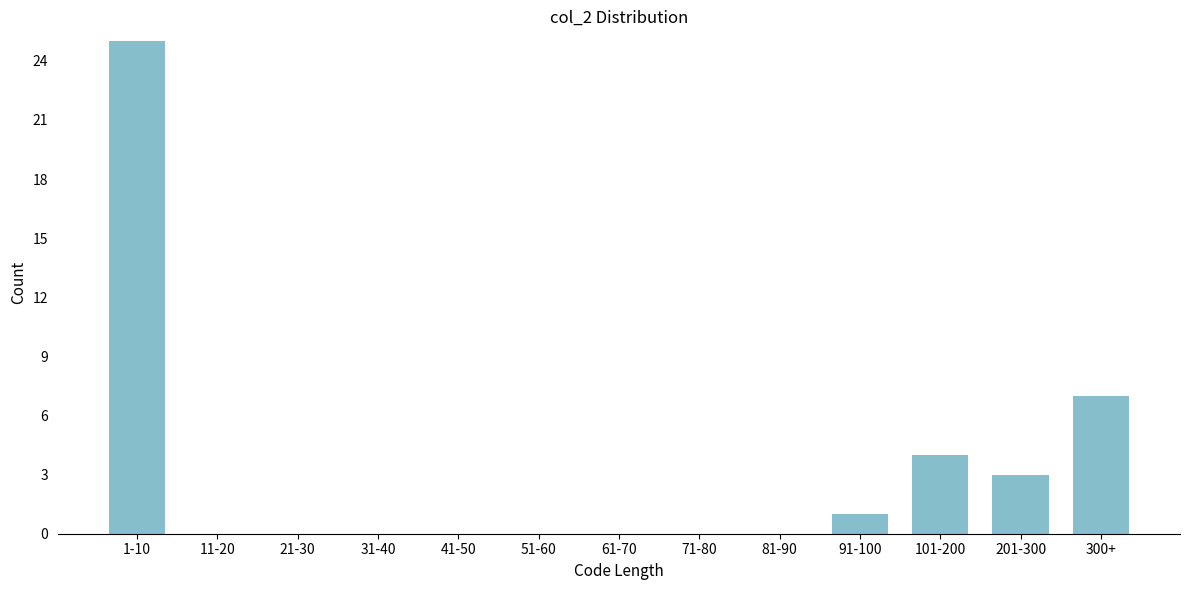

Reading left to right, transcribe all the data shown in this chart.

1-10=25	11-20=0	21-30=0	31-40=0	41-50=0	51-60=0	61-70=0	71-80=0	81-90=0	91-100=1	101-200=4	201-300=3	300+=7